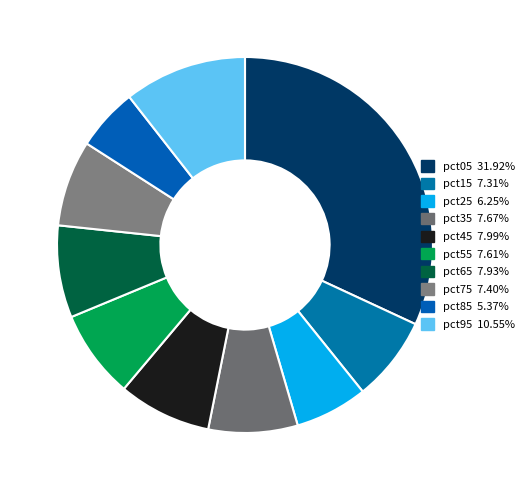

Between pct05 and pct95, which is larger?

pct05